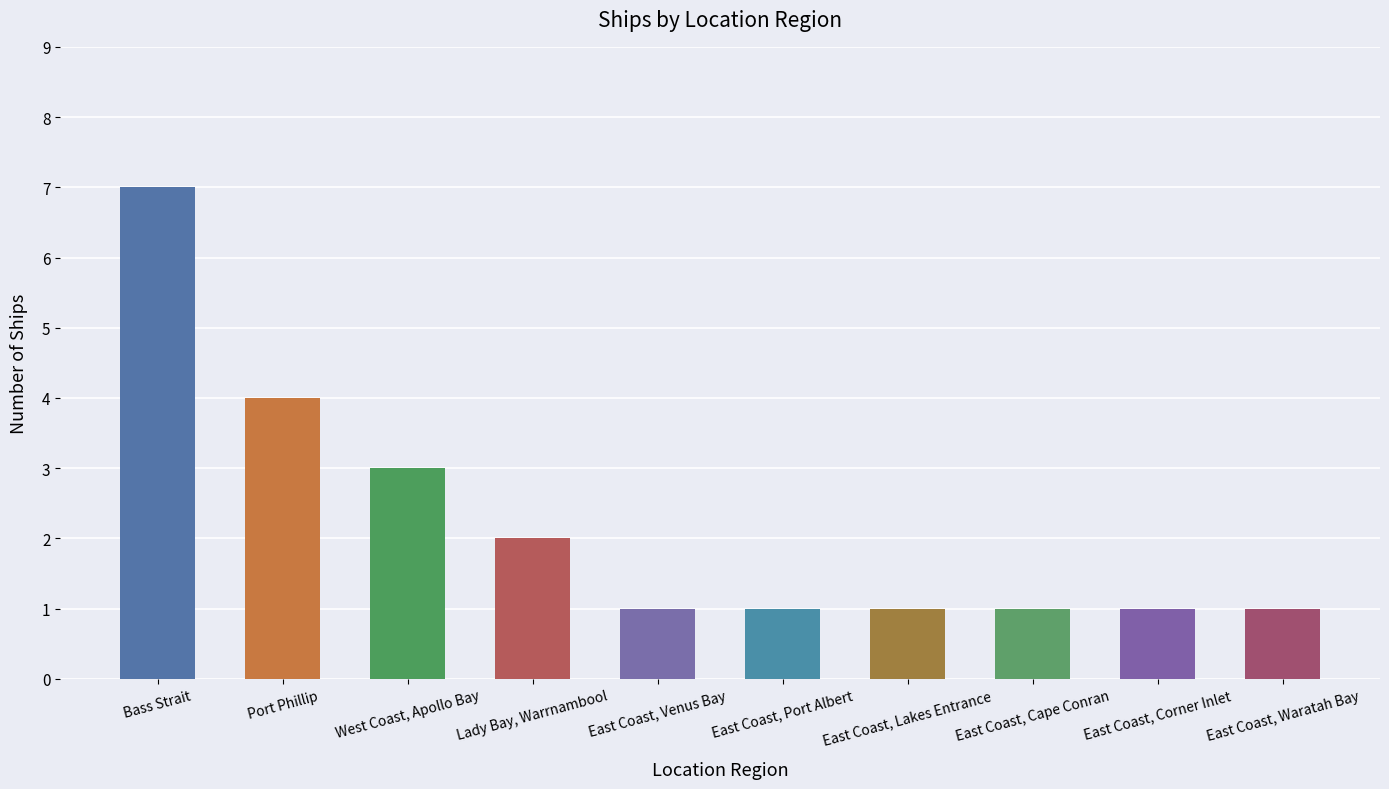

What is the value of the 10th bar from the left?

1